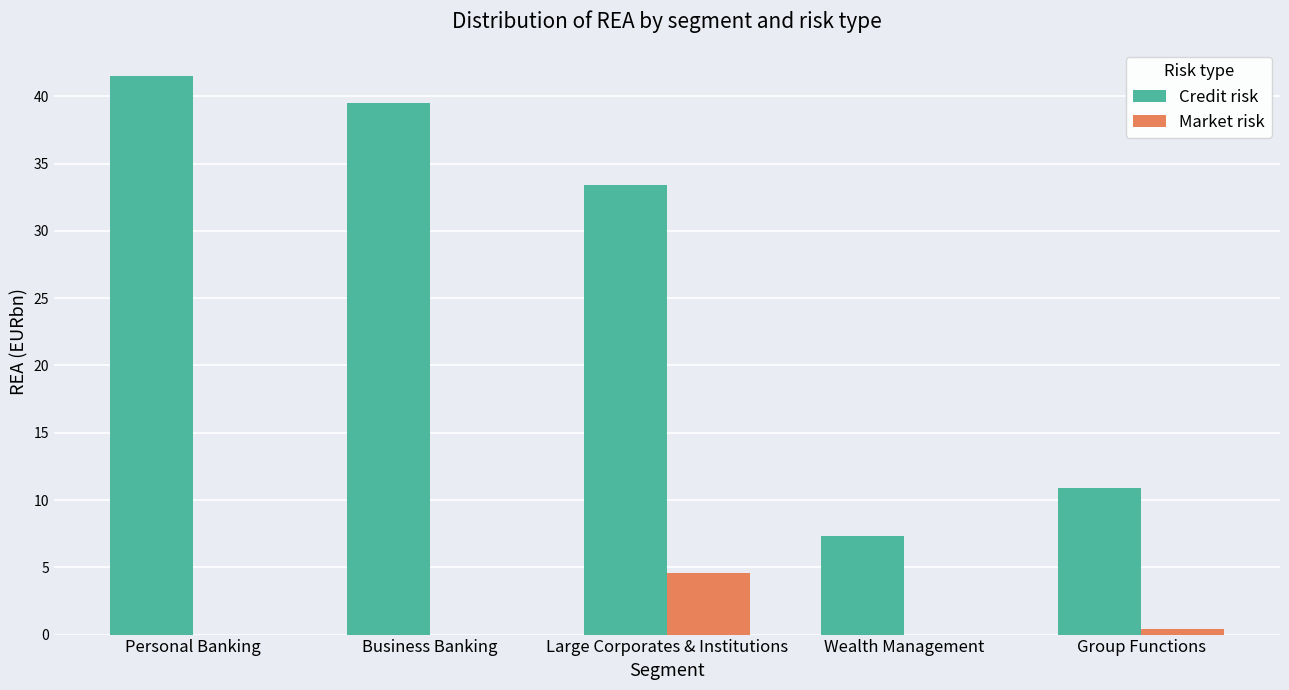

Is it true that Credit risk equals 15.0 at Group Functions?

False